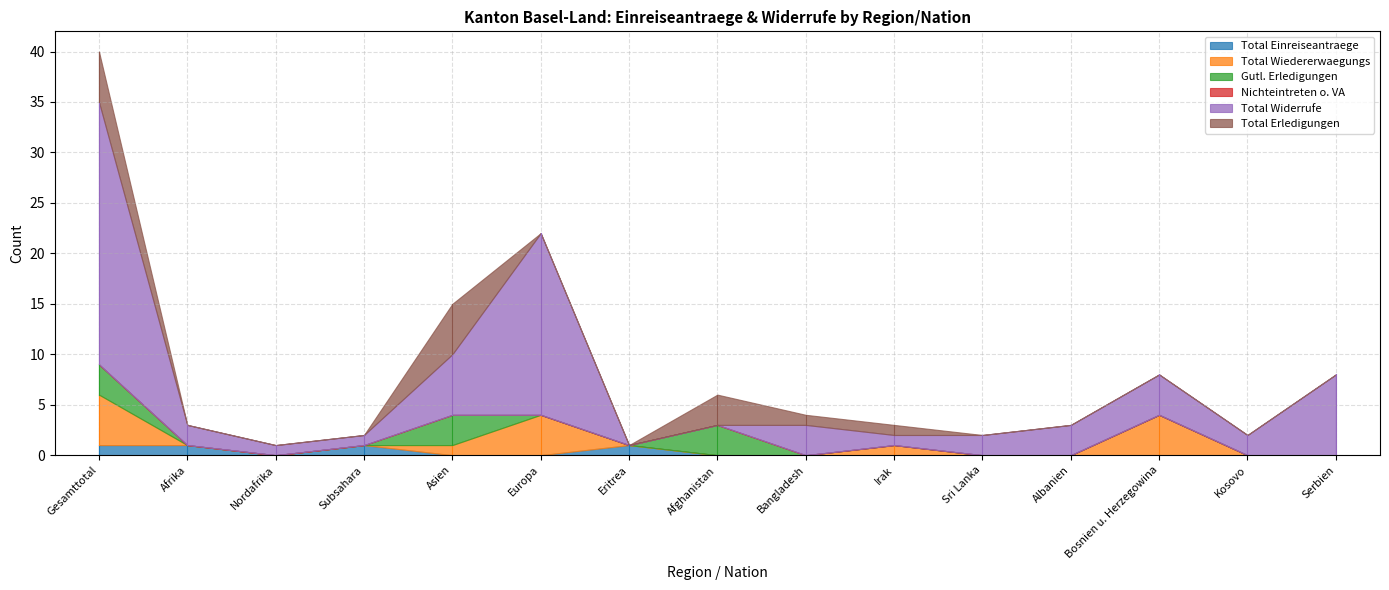

The value of Nichteintreten o. VA at Afghanistan is 0. True or false?

True